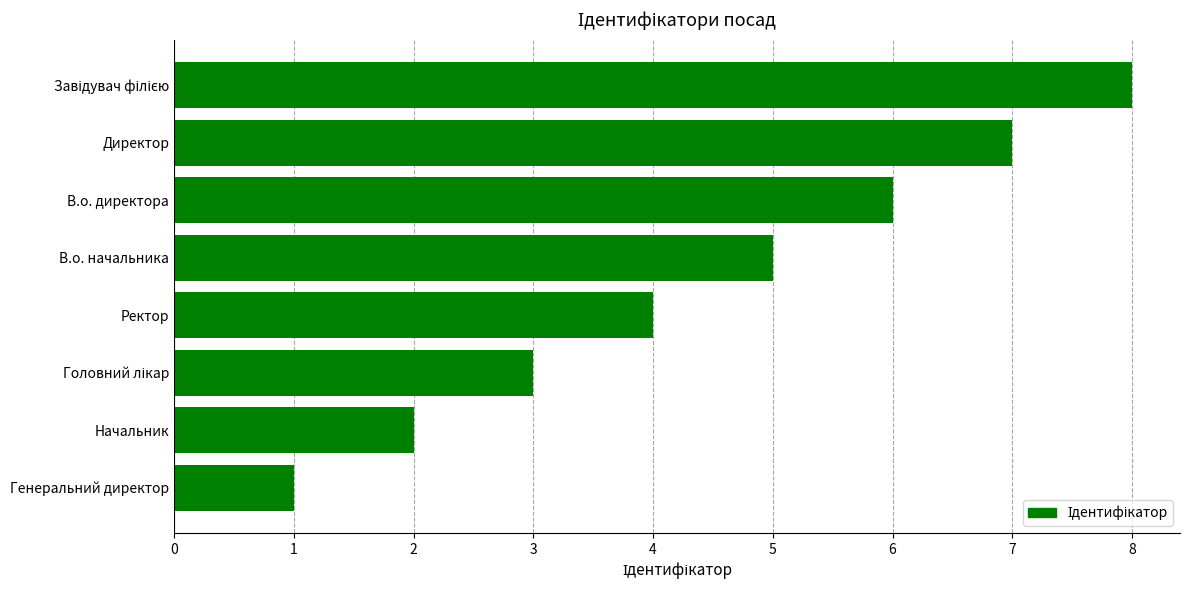

What is the sum of all values?

36